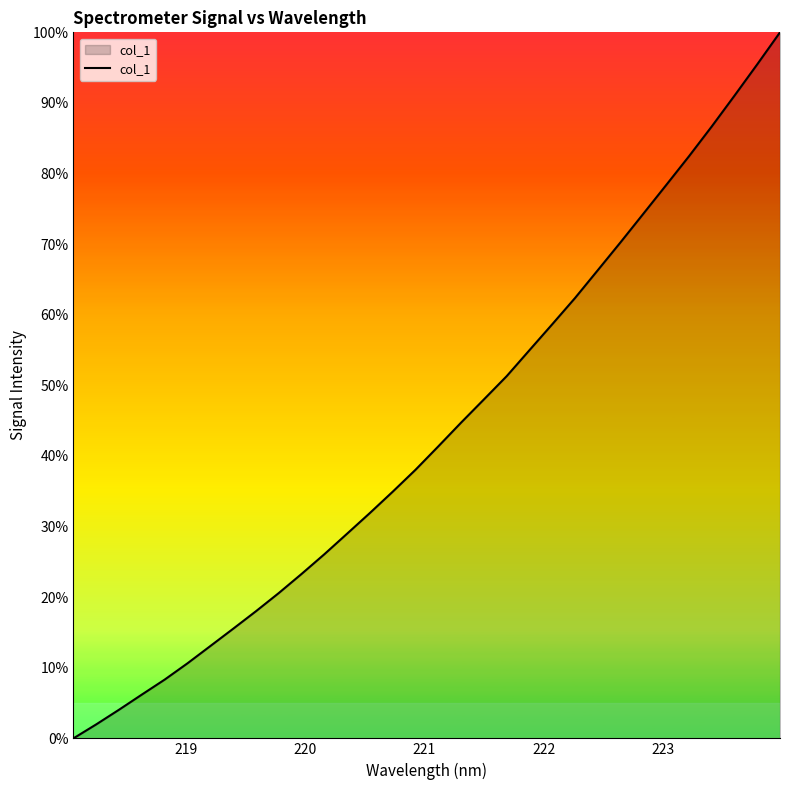

What is the greatest value displayed?

100.0